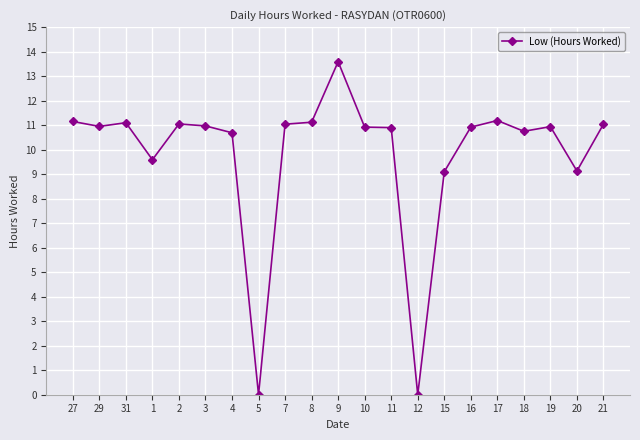

At which category does the data reach its first local valley?

29